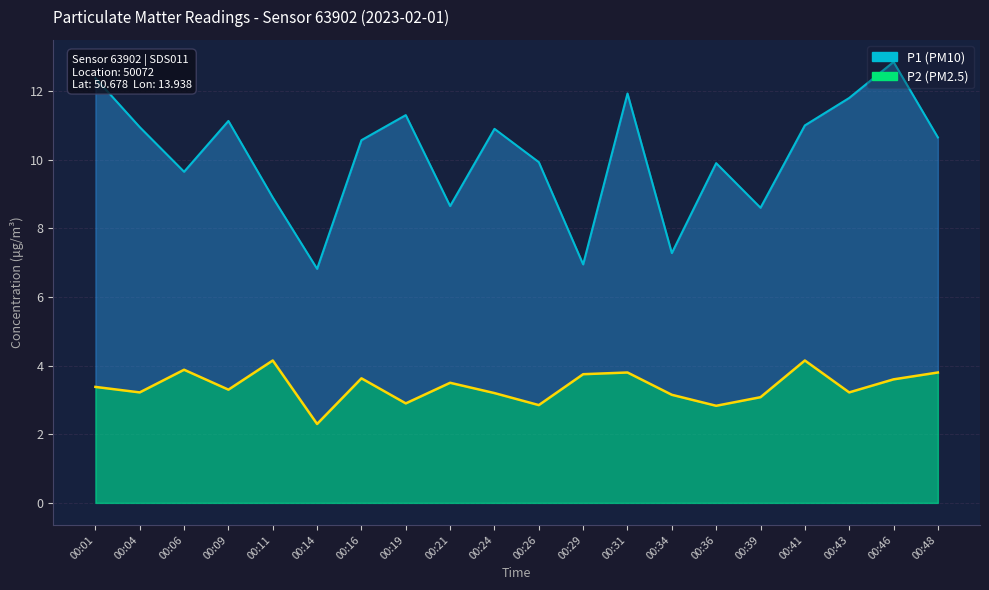

Is it true that P2 equals 4.4 at 00:39?

False